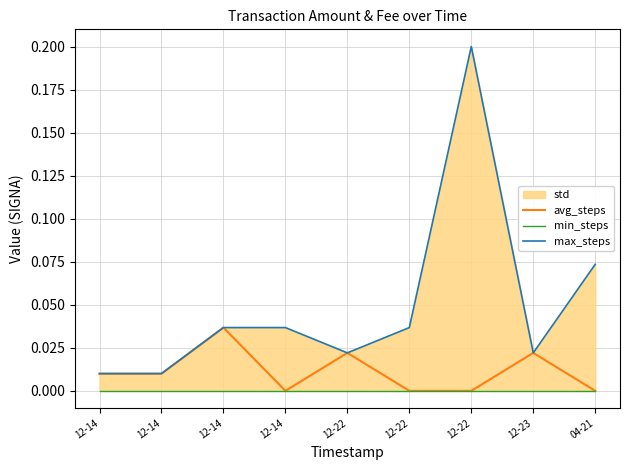

Reading left to right, transcribe all the data shown in this chart.

avg_steps: 0.0	0.0	0.0	0.0	0.0	0.0	0.0	0.0	0.0
min_steps: 0.0	0.0	0.0	0.0	0.0	0.0	0.0	0.0	0.0
max_steps: 0.0	0.0	0.0	0.0	0.0	0.0	0.2	0.0	0.1